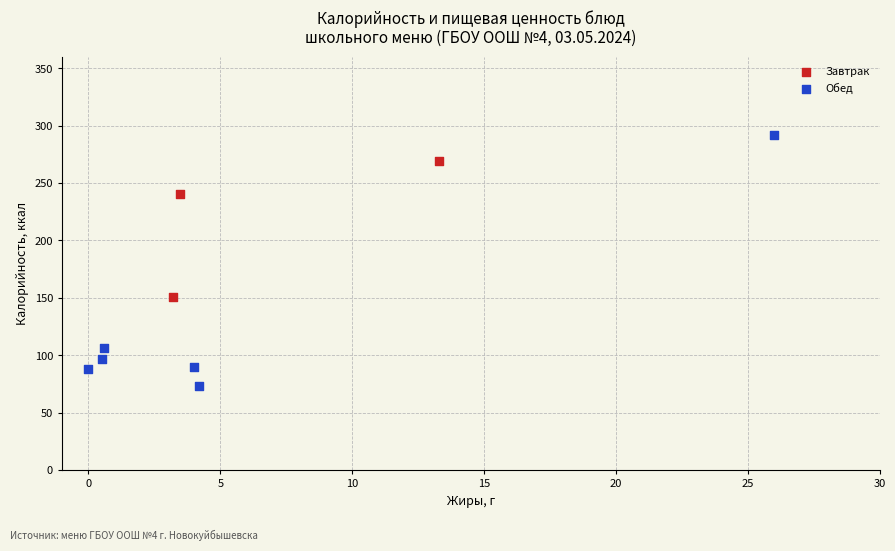

Which series contains the lowest Y value?

Обед